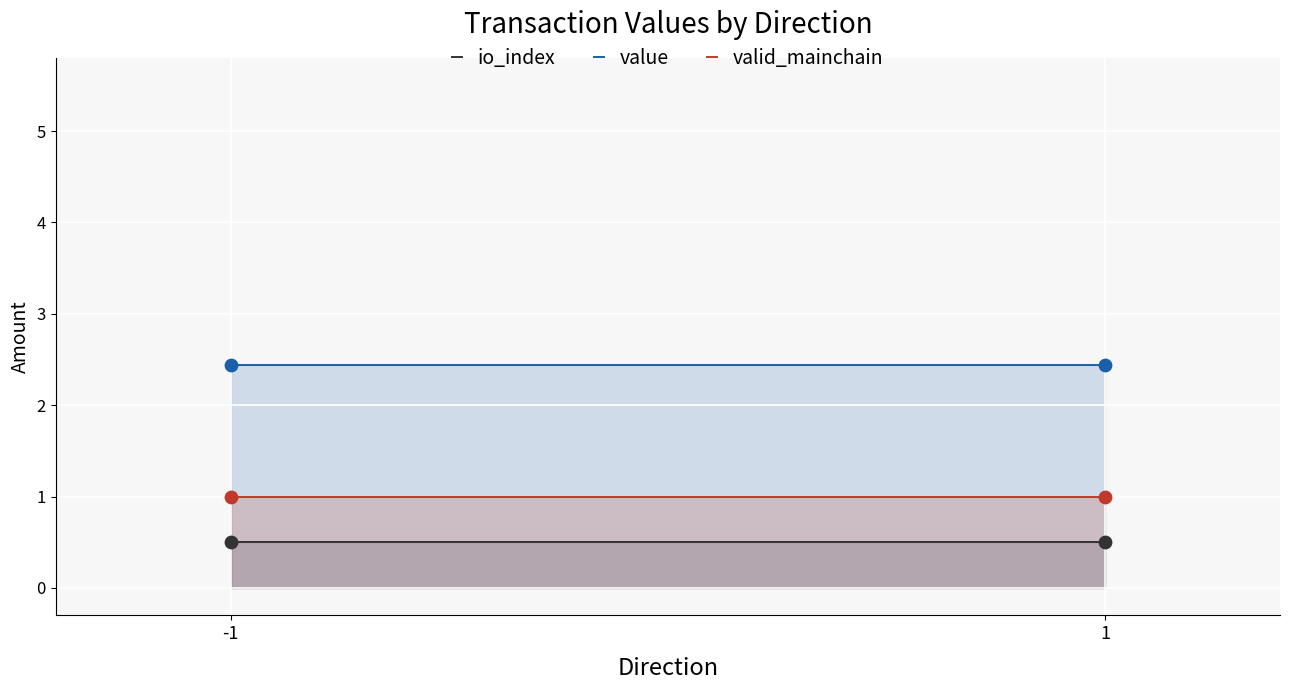

Which series has the largest Y range (max minus min)?

io_index